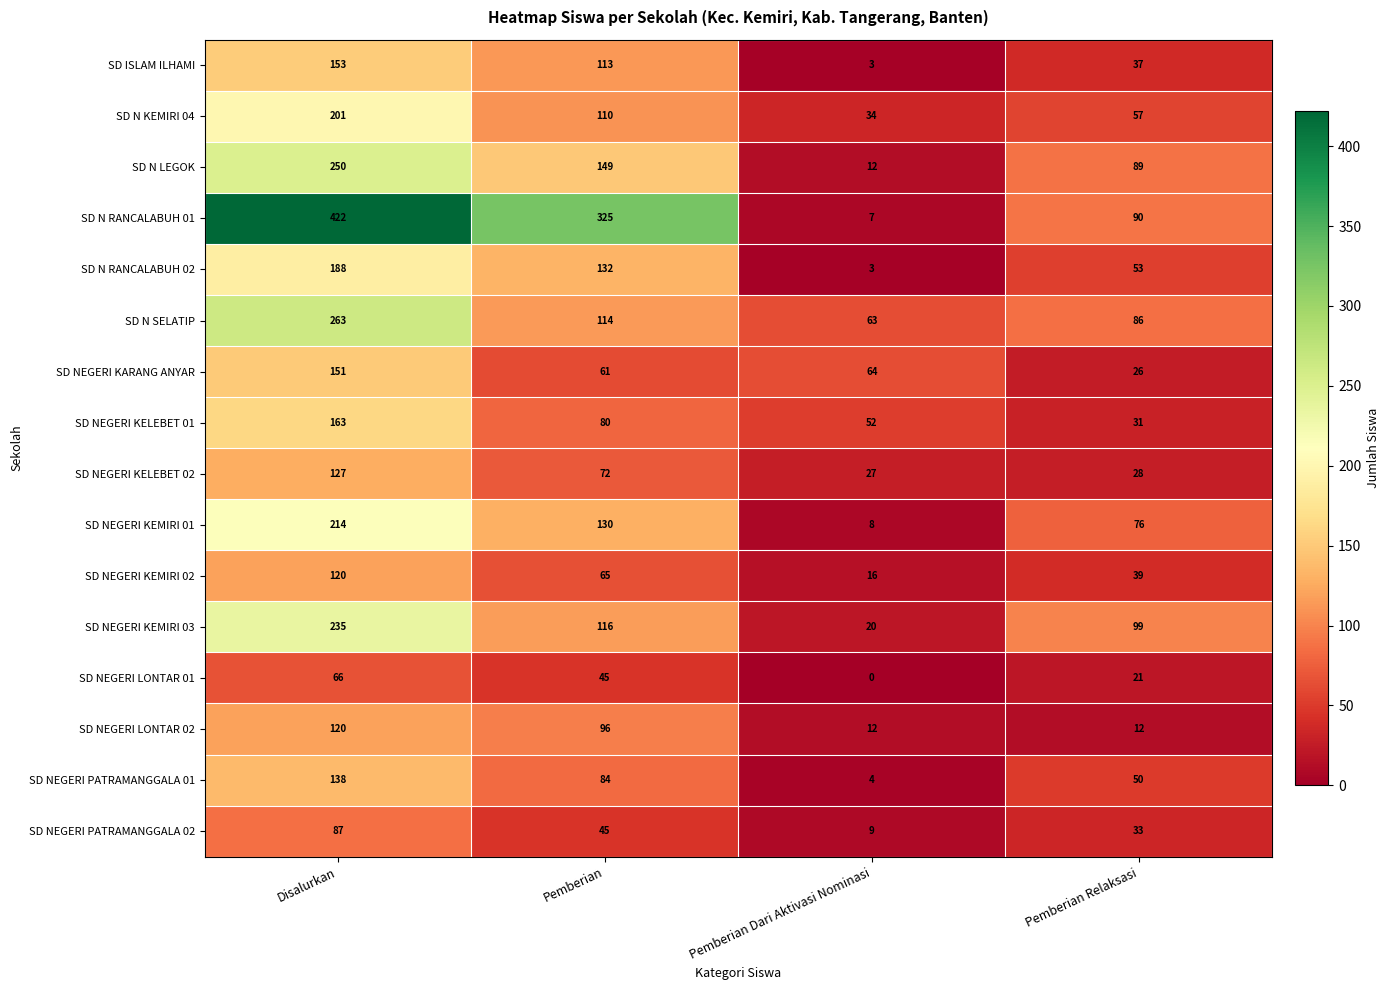

Is it true that SD N KEMIRI 04 equals 26 at Pemberian?

False